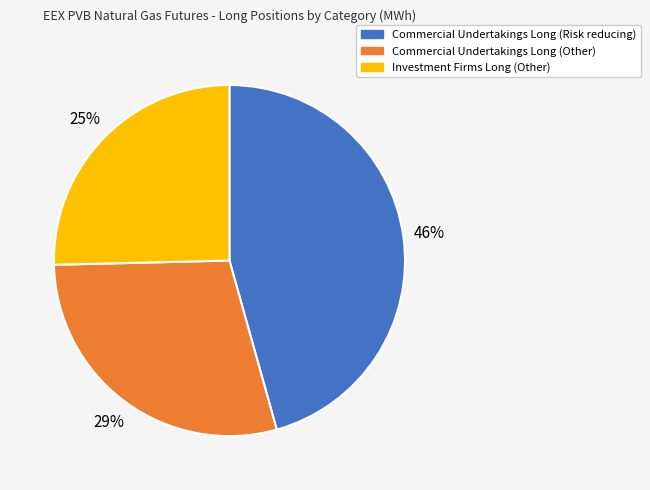

How many slices are in this pie chart?

3